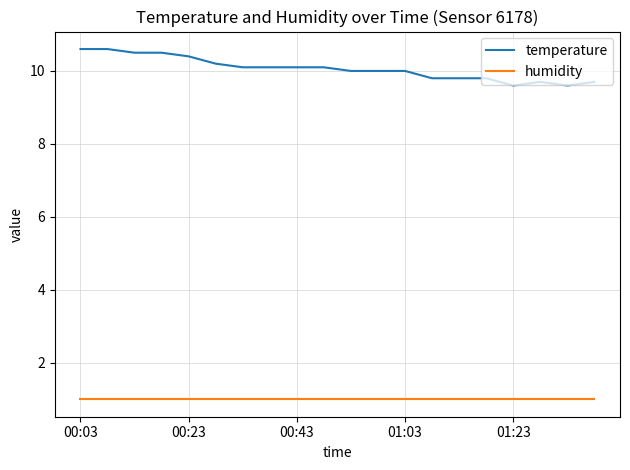

True or false: humidity and temperature cross at least once.

False